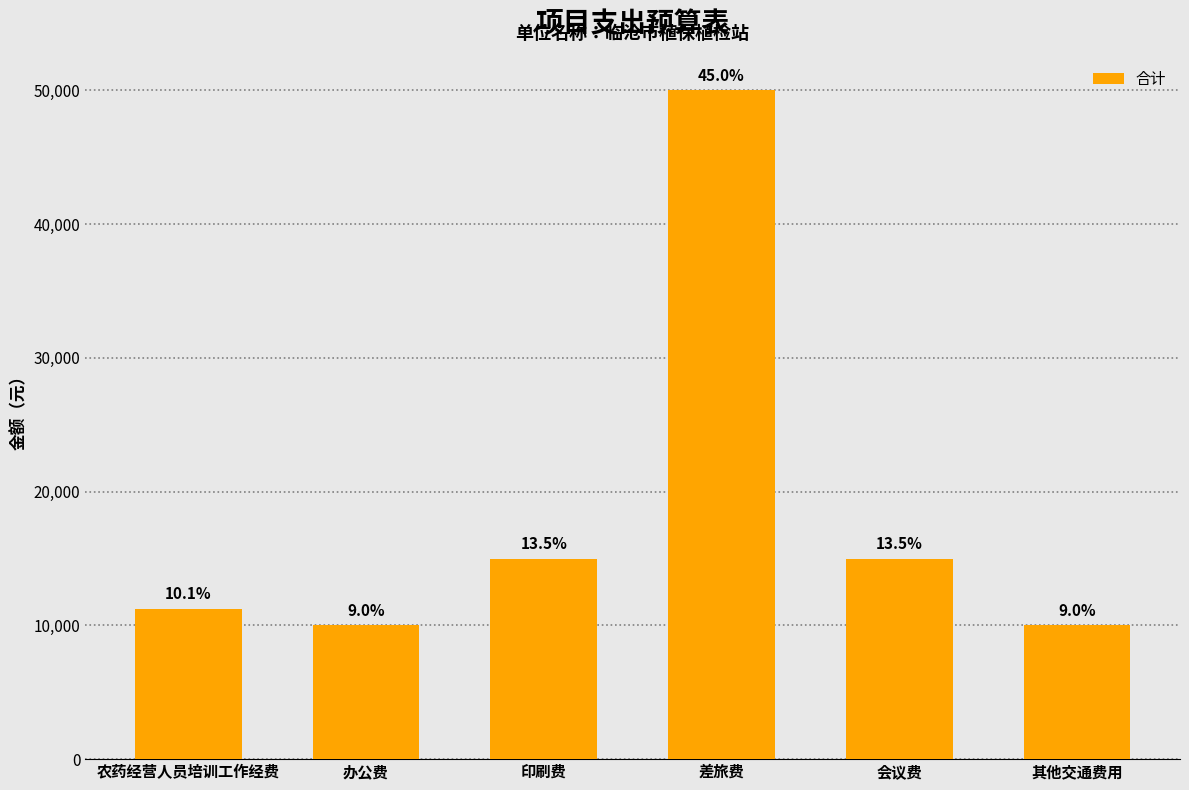

Rank the categories by value from highest to lowest.

差旅费, 印刷费, 会议费, 农药经营人员培训工作经费, 办公费, 其他交通费用